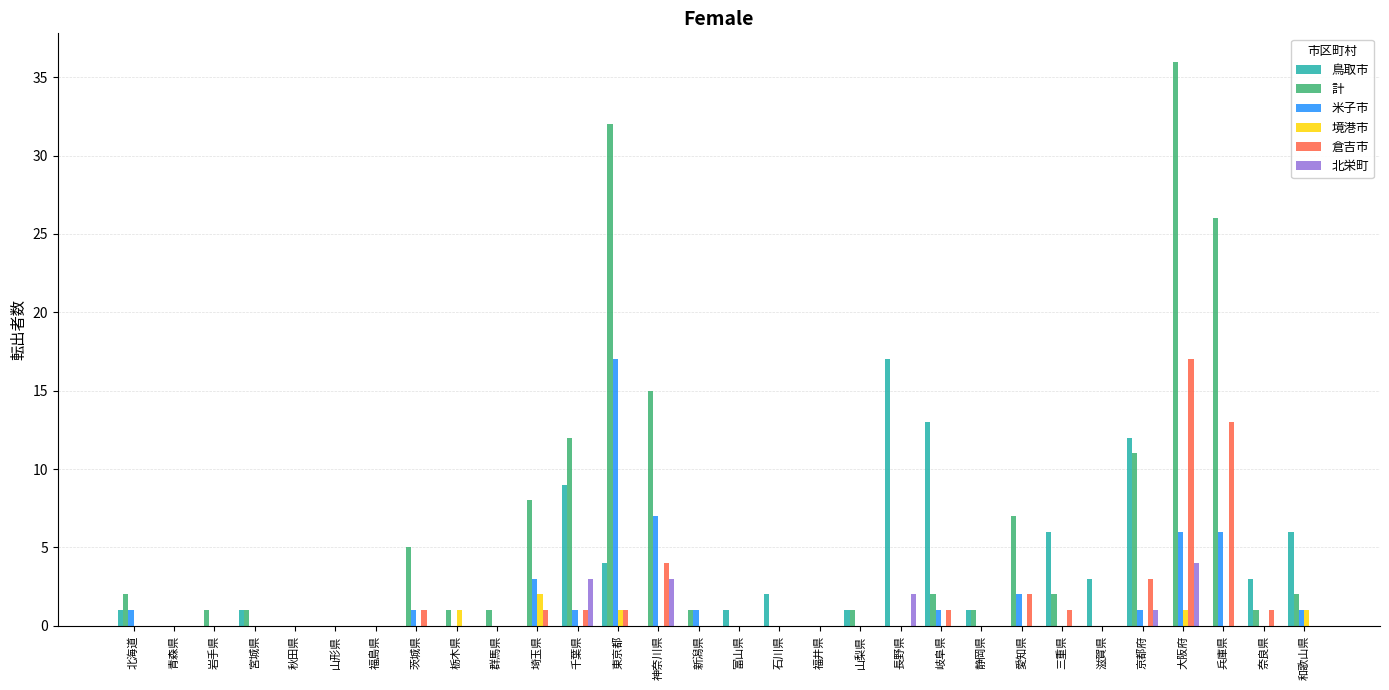

Are the bars horizontal?

No